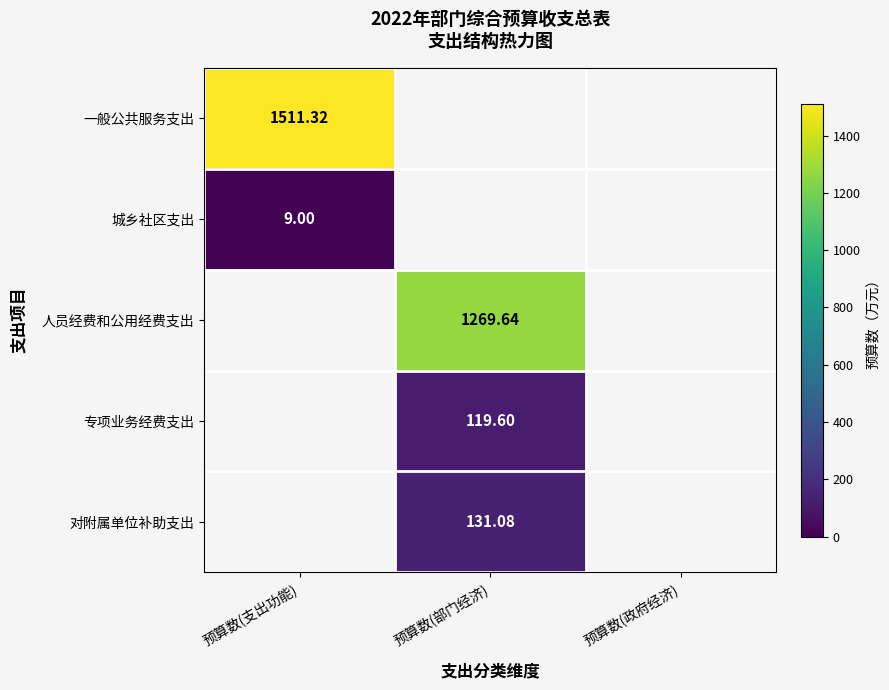

Where is 城乡社区支出 nearest to the value 9?

预算数(支出功能)